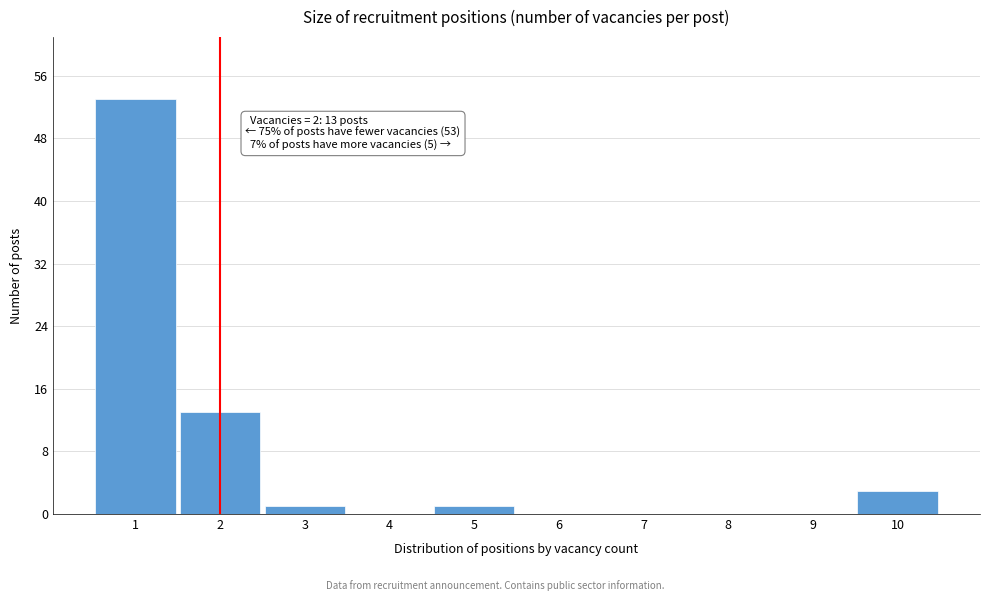

Reading right to left, what are all the values shown in this chart?

10=3	9=0	8=0	7=0	6=0	5=1	4=0	3=1	2=13	1=53